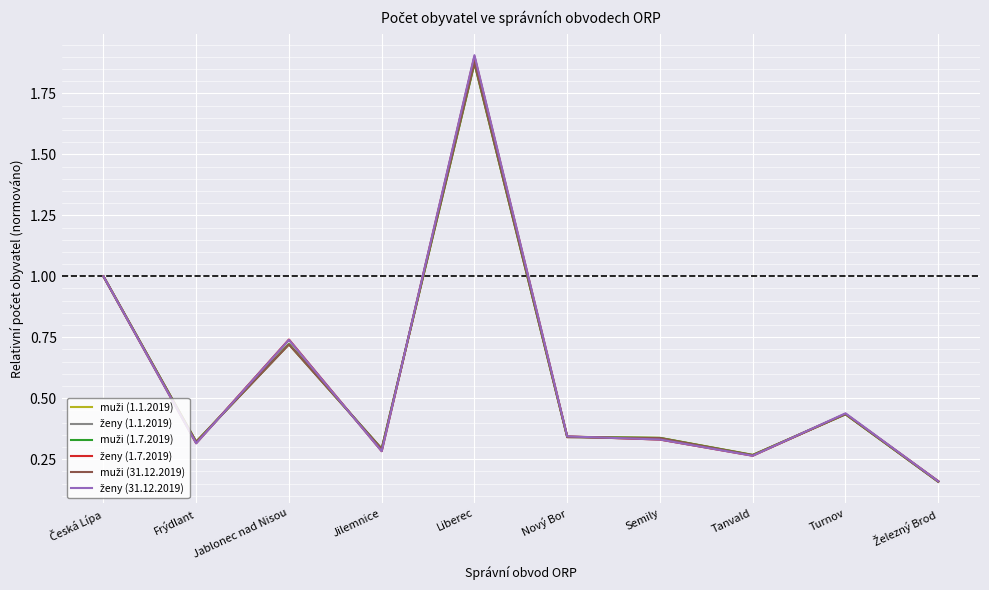

What is the total value across all series at Tanvald?

1.6